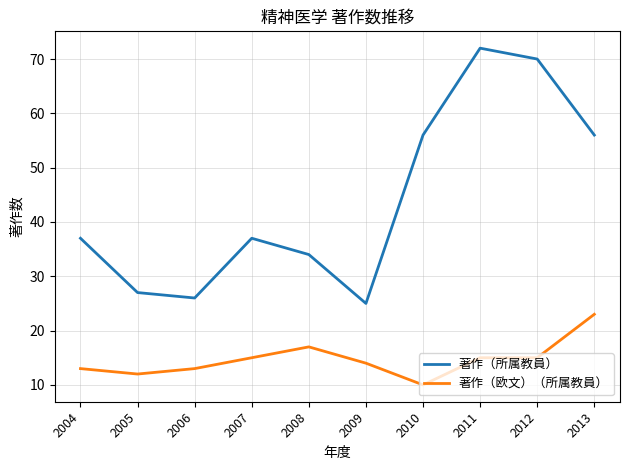

The value of 著作（所属教員） at 2012 is 98. True or false?

False